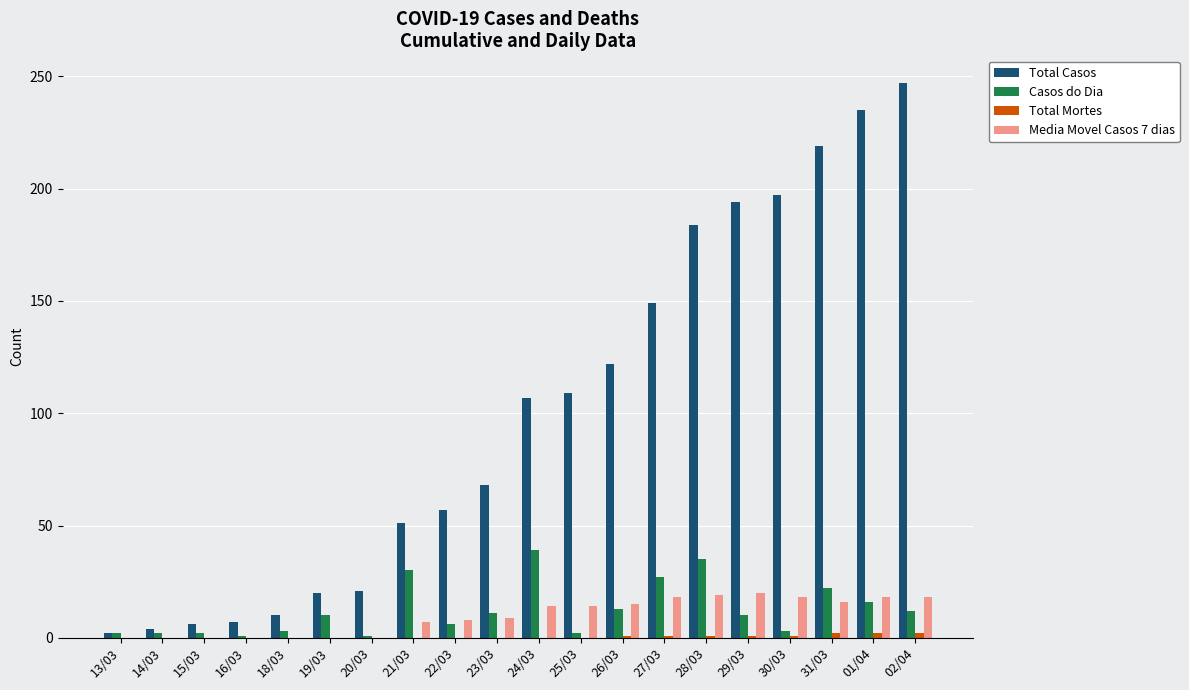

How many distinct data groups are displayed?

4